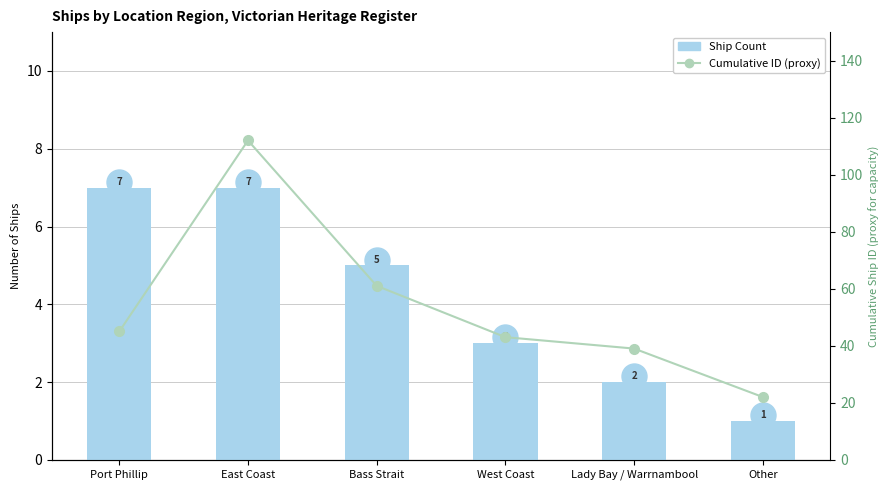

Reading left to right, what are all the values shown in this chart?

Ship Count: Port Phillip=7	East Coast=7	Bass Strait=5	West Coast=3	Lady Bay / Warrnambool=2	Other=1
Cumulative ID (proxy): Port Phillip=45	East Coast=112	Bass Strait=61	West Coast=43	Lady Bay / Warrnambool=39	Other=22